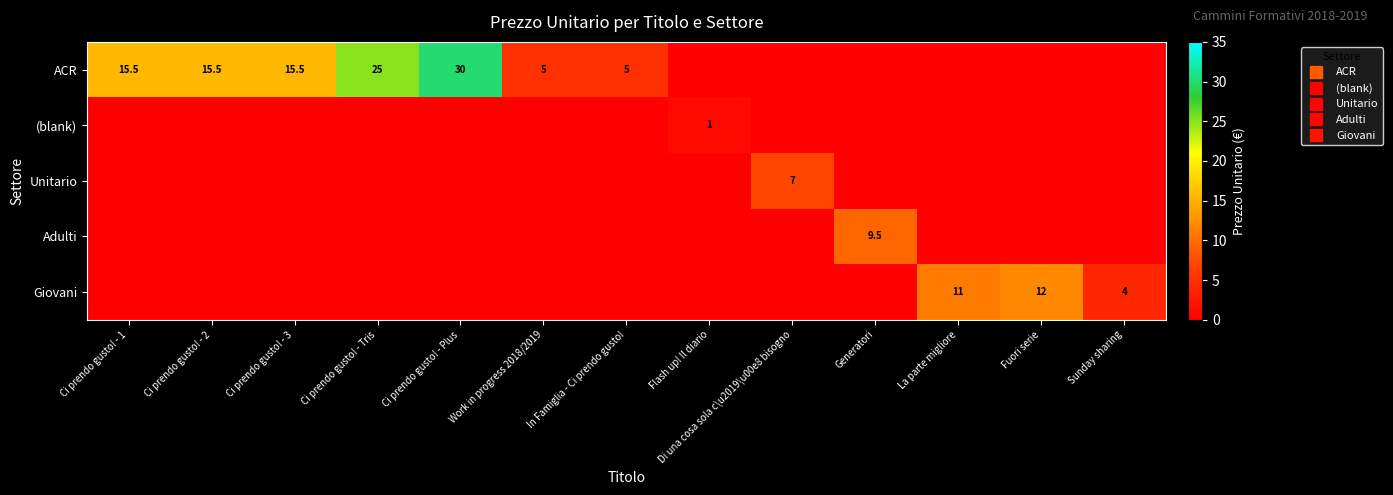

Which series changed the most between Ci prendo gusto! - 2 and Fuori serie?

row_0